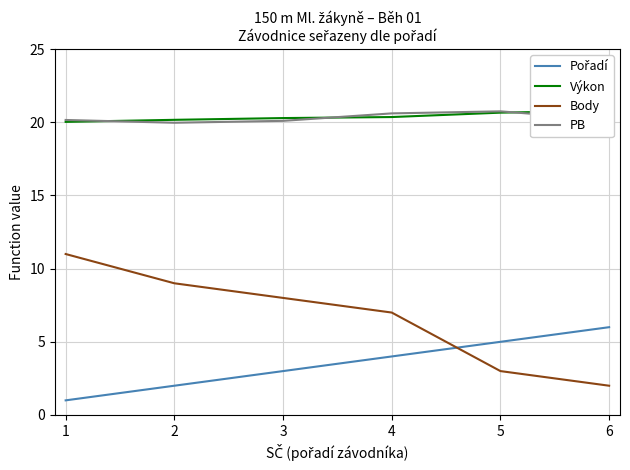

What is the minimum value for PB?

20.0